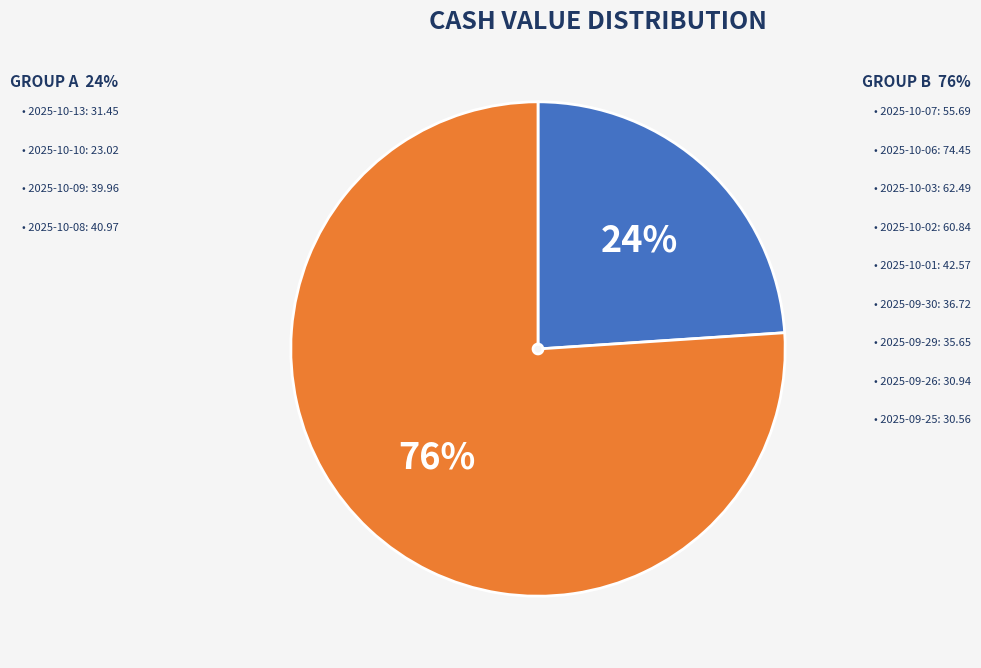

Is there any slice that represents more than half of the pie?

Yes